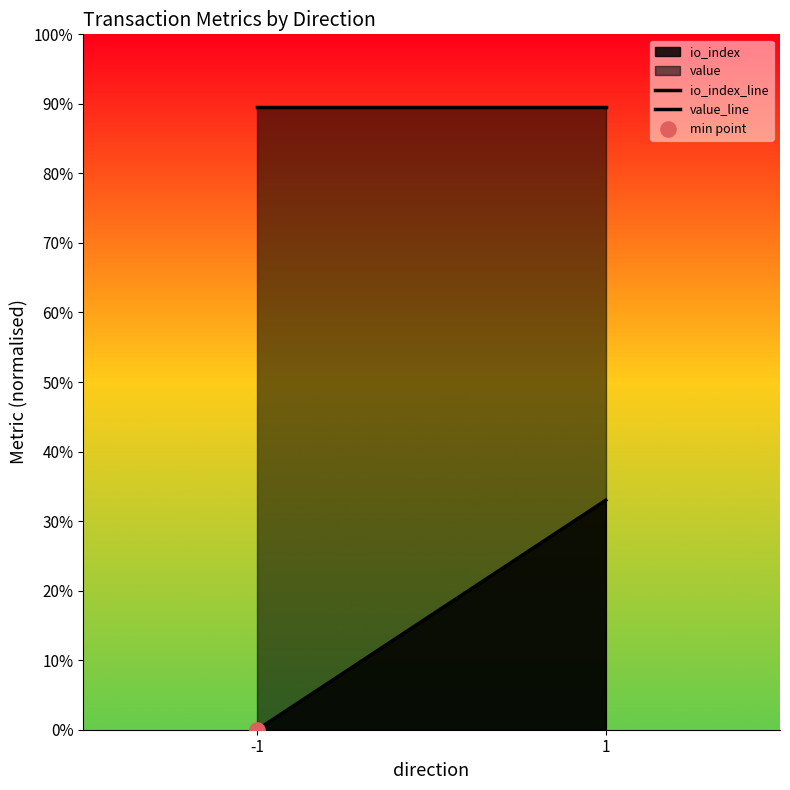

Which series has the largest total across all categories?

value_line